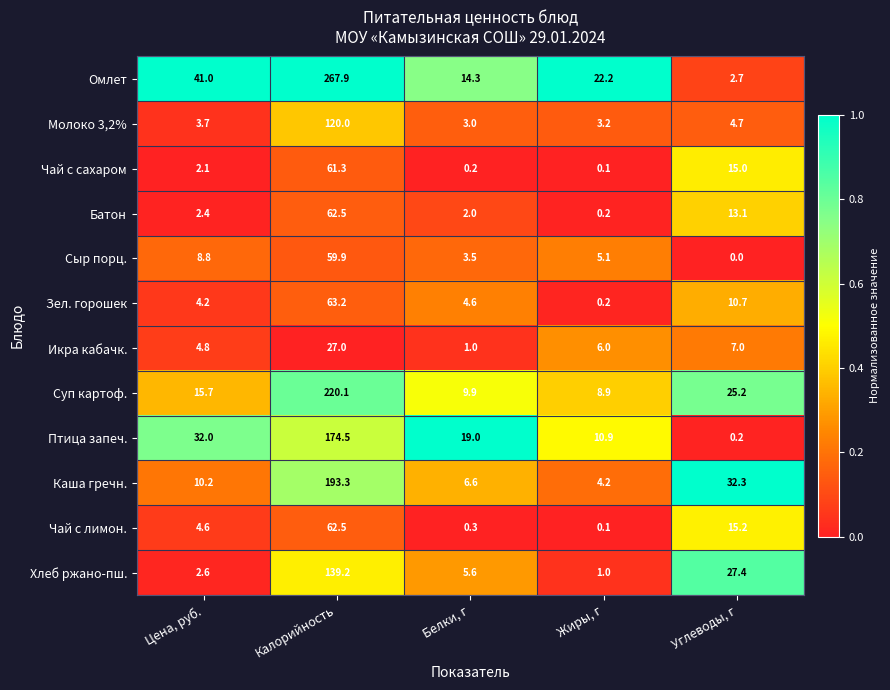

At how many categories does at least one series exceed 0?

5